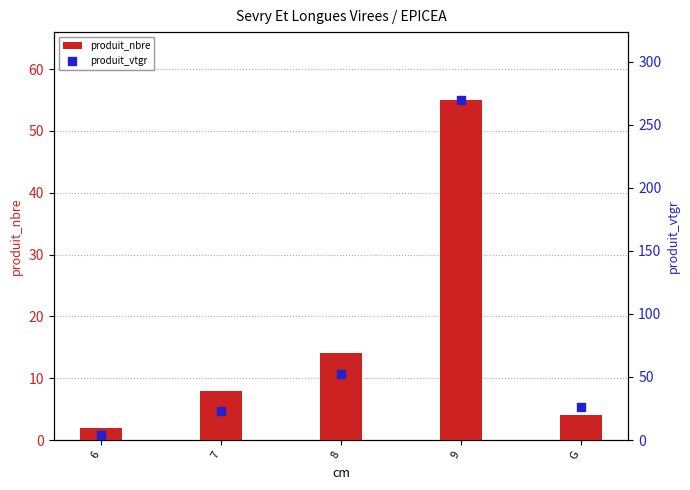

At which category is the sum across all series the highest?

9